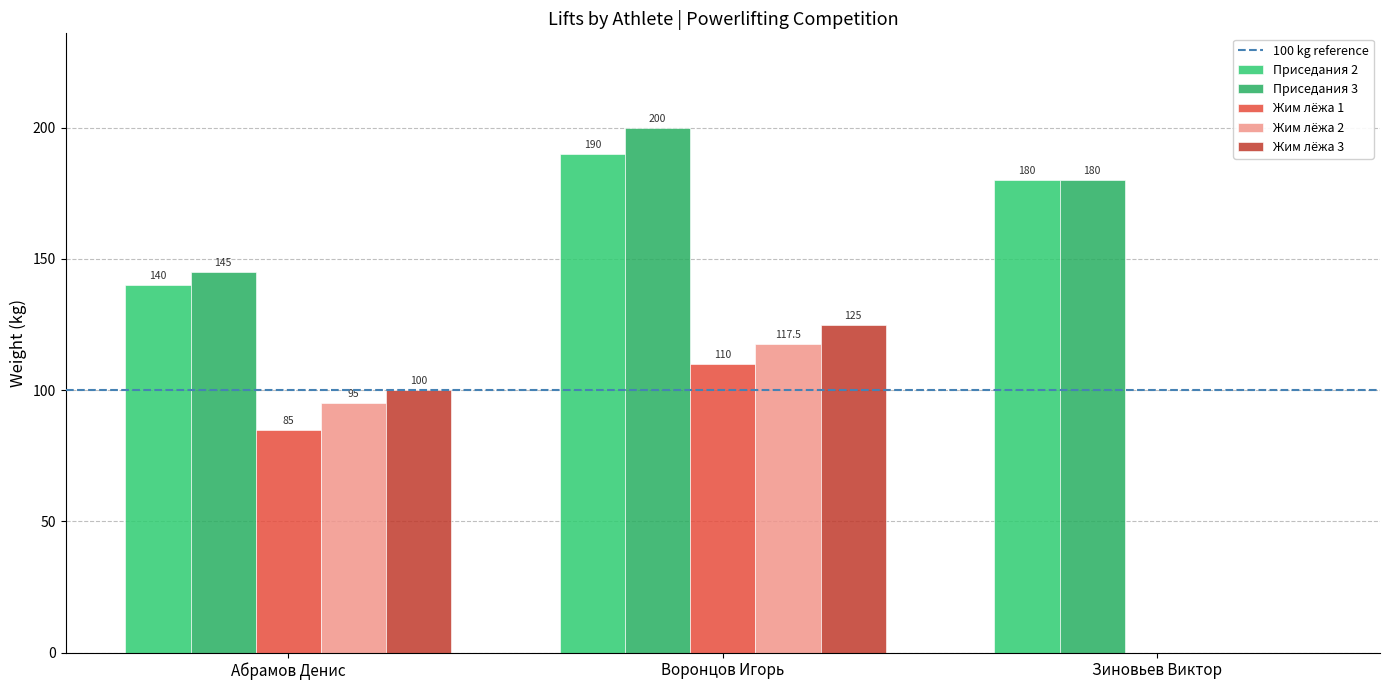

Where does the Приседания 3 series first go above 180?

Воронцов Игорь